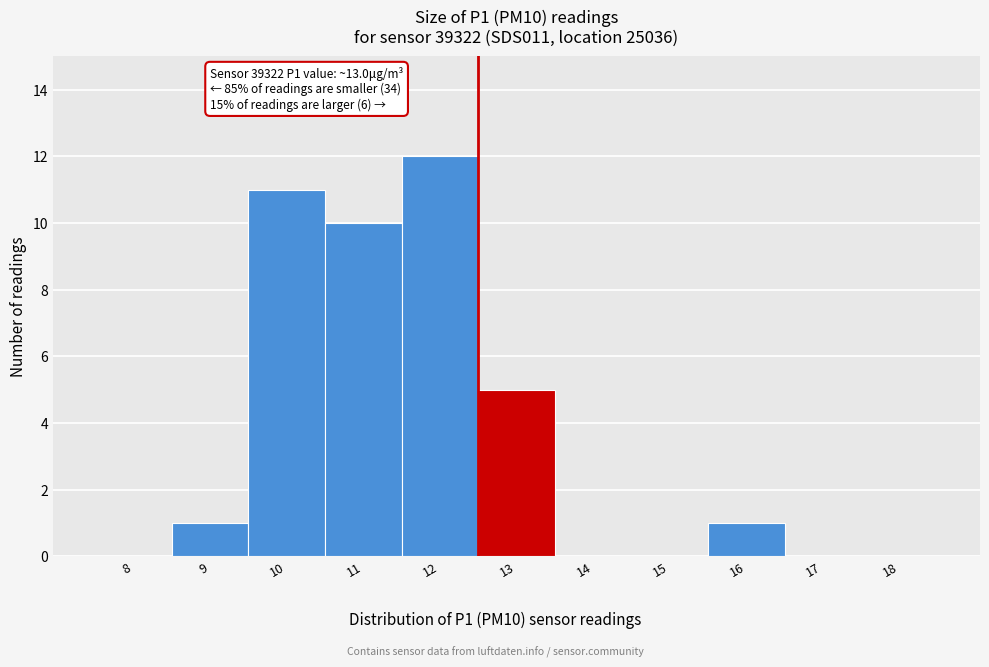

Reading right to left, transcribe all the data shown in this chart.

18=0	17=0	16=1	15=0	14=0	13=5	12=12	11=10	10=11	9=1	8=0